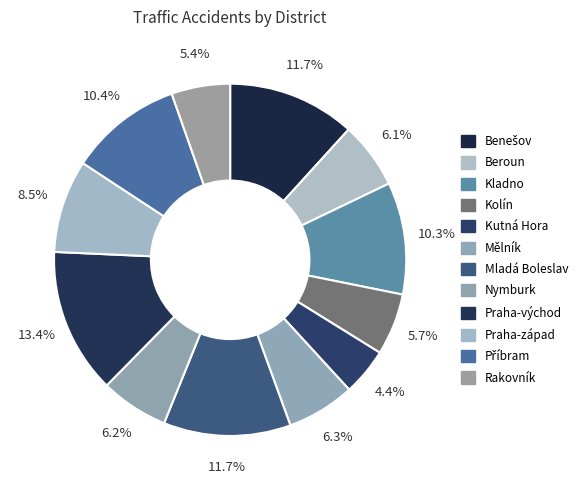

Which slice is the largest?

Praha-východ